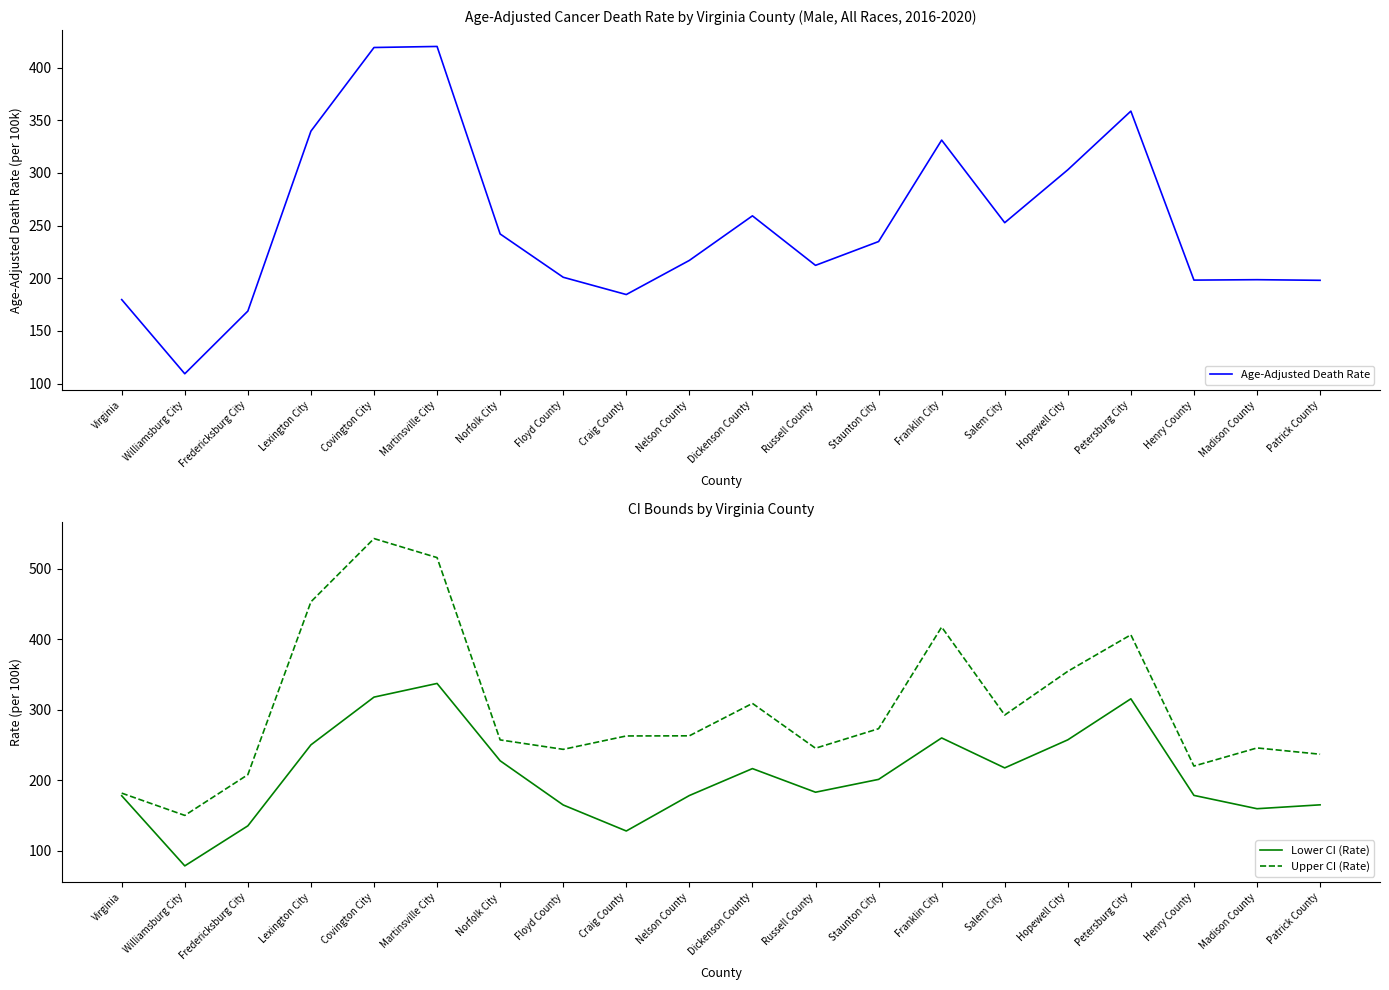

What is the minimum value for Upper CI (Rate)?

150.1